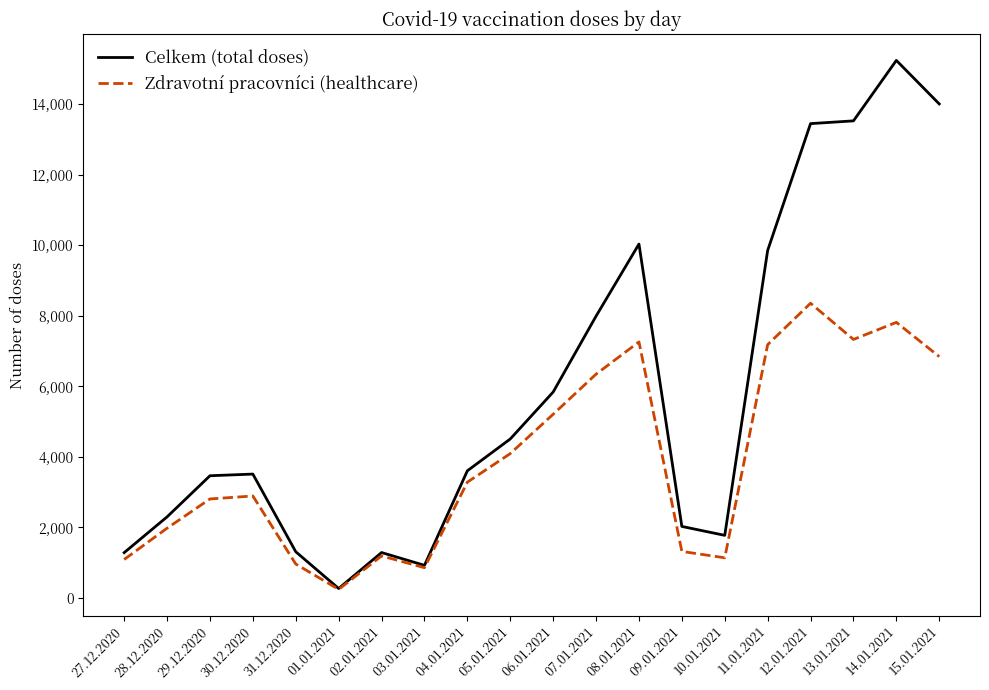

Is the value of Zdravotní pracovníci (healthcare) at 15.01.2021 greater than the value of Celkem (total doses) at 13.01.2021?

No